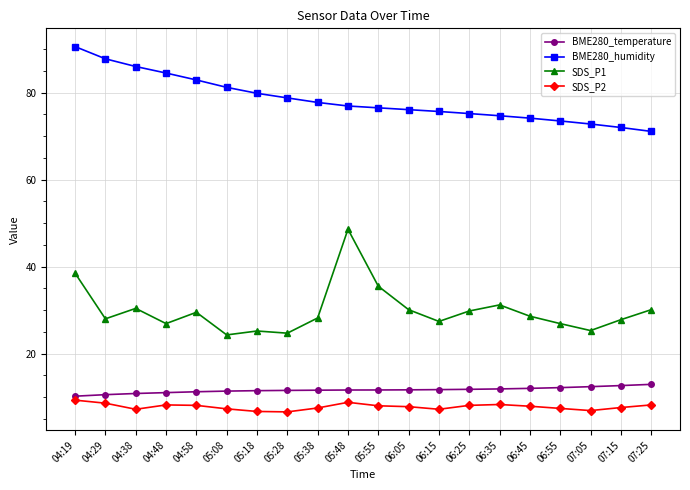

What is the label of the 19th point from the right?

04:29